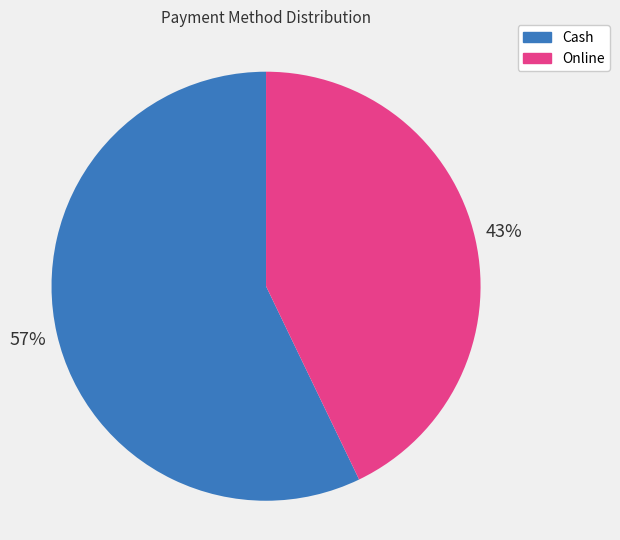

Is it true that Cash is 62% of the pie?

False